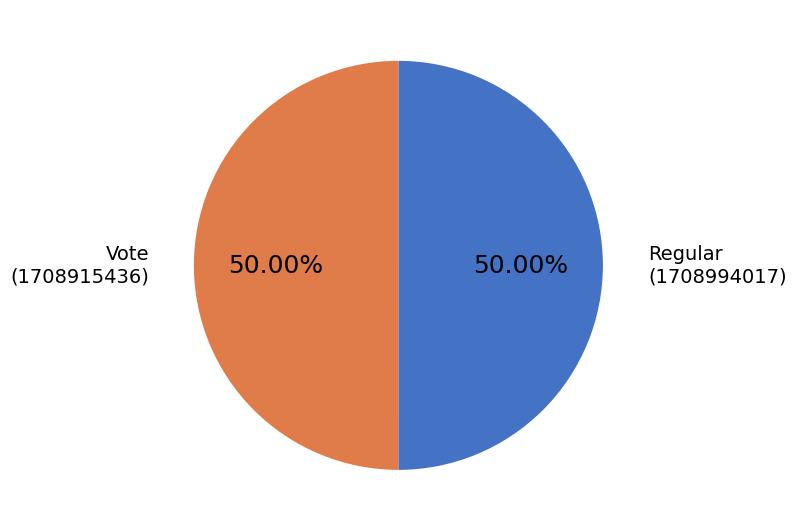

How many segments does this pie chart have?

2